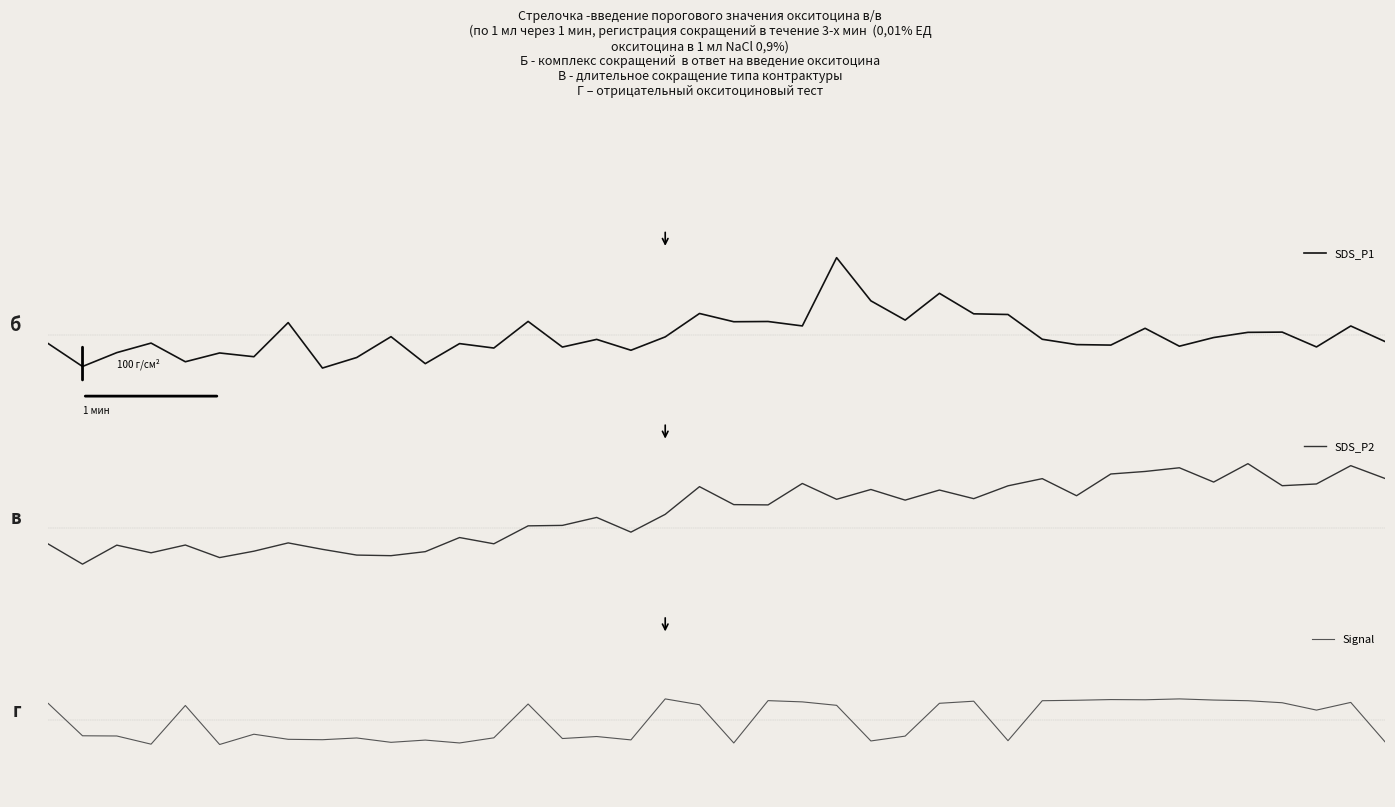

What is the difference between the second highest and minimum values in the Signal series?

2.4